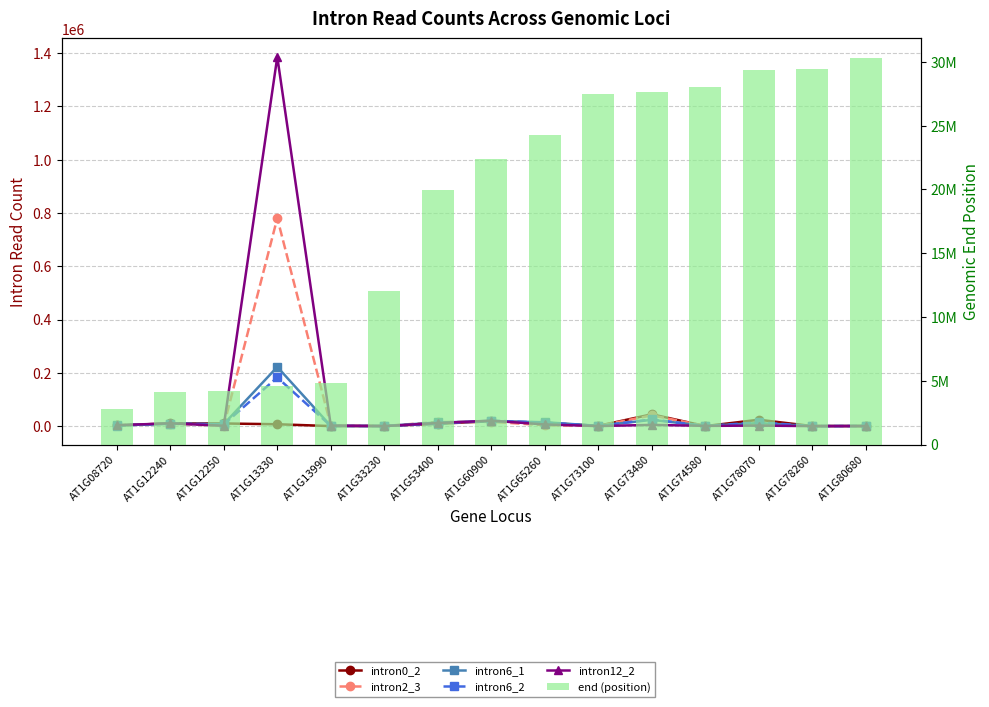

How many data points in intron0_2 are above 7000?

7